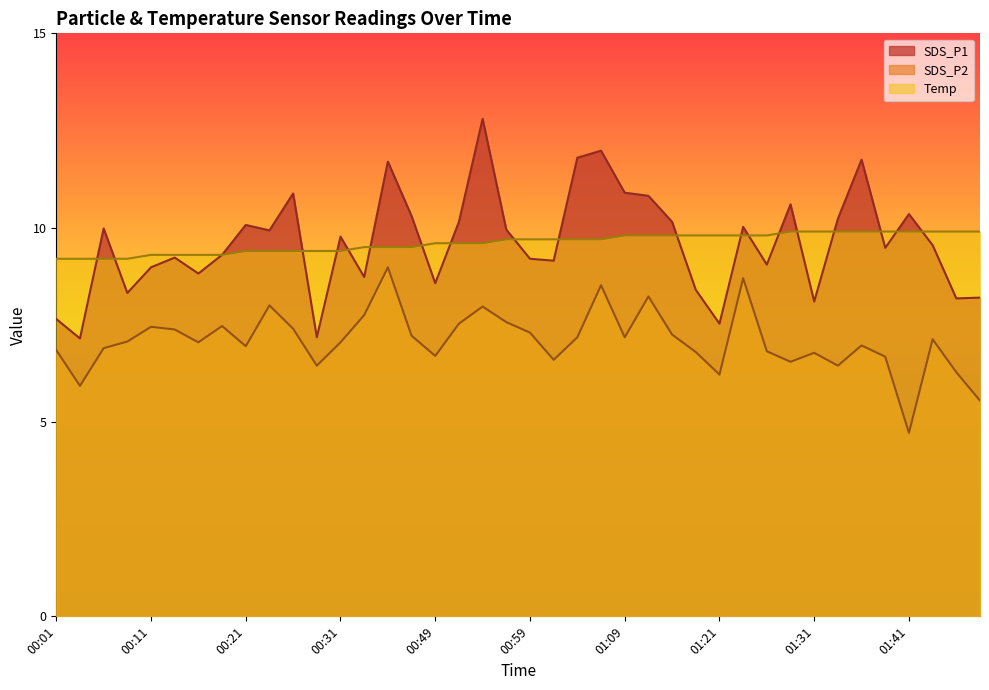

True or false: Temp and SDS_P2 cross at least once.

False